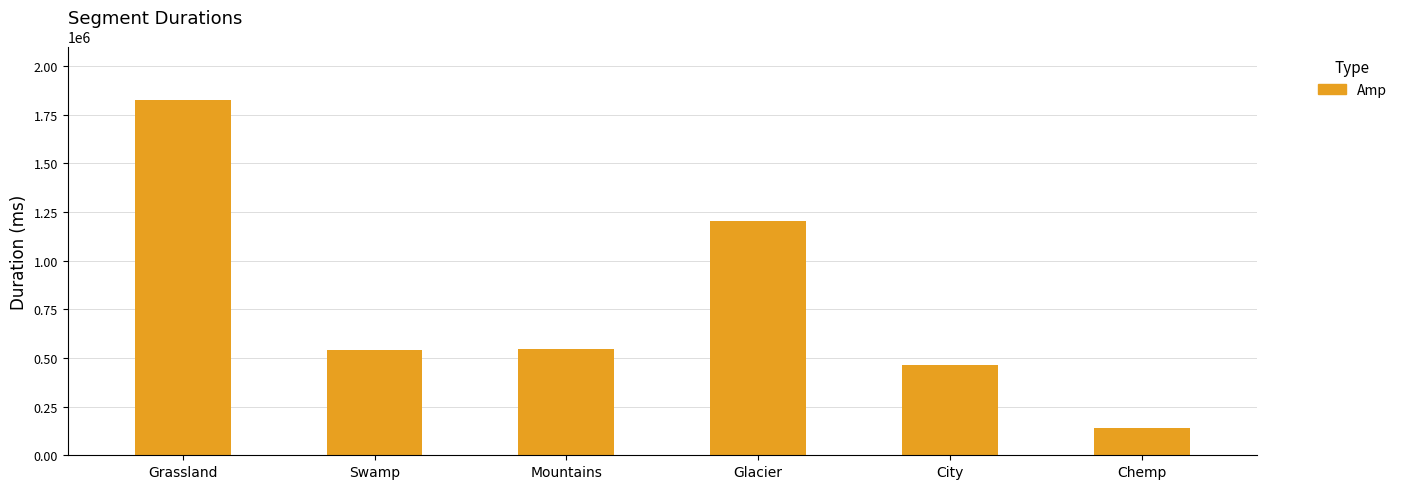

How many bars are there in total?

6